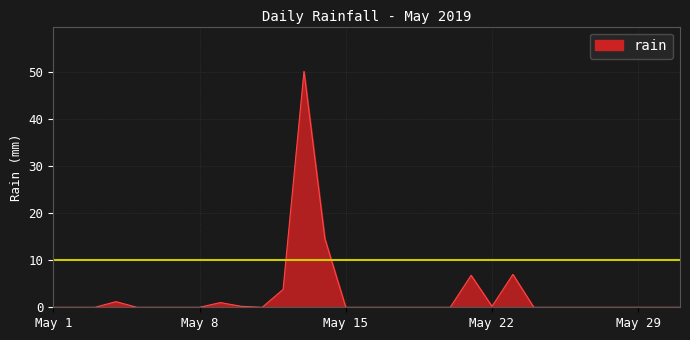

What is the greatest value displayed?

50.2